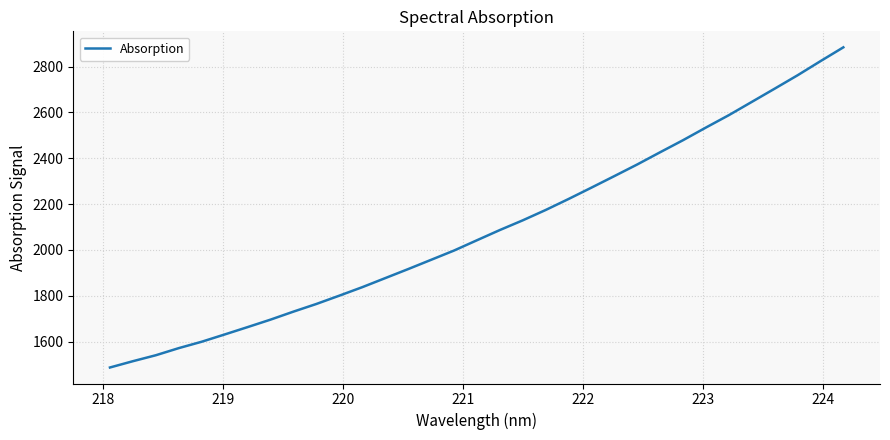

What is the minimum value shown in the chart?

1486.6